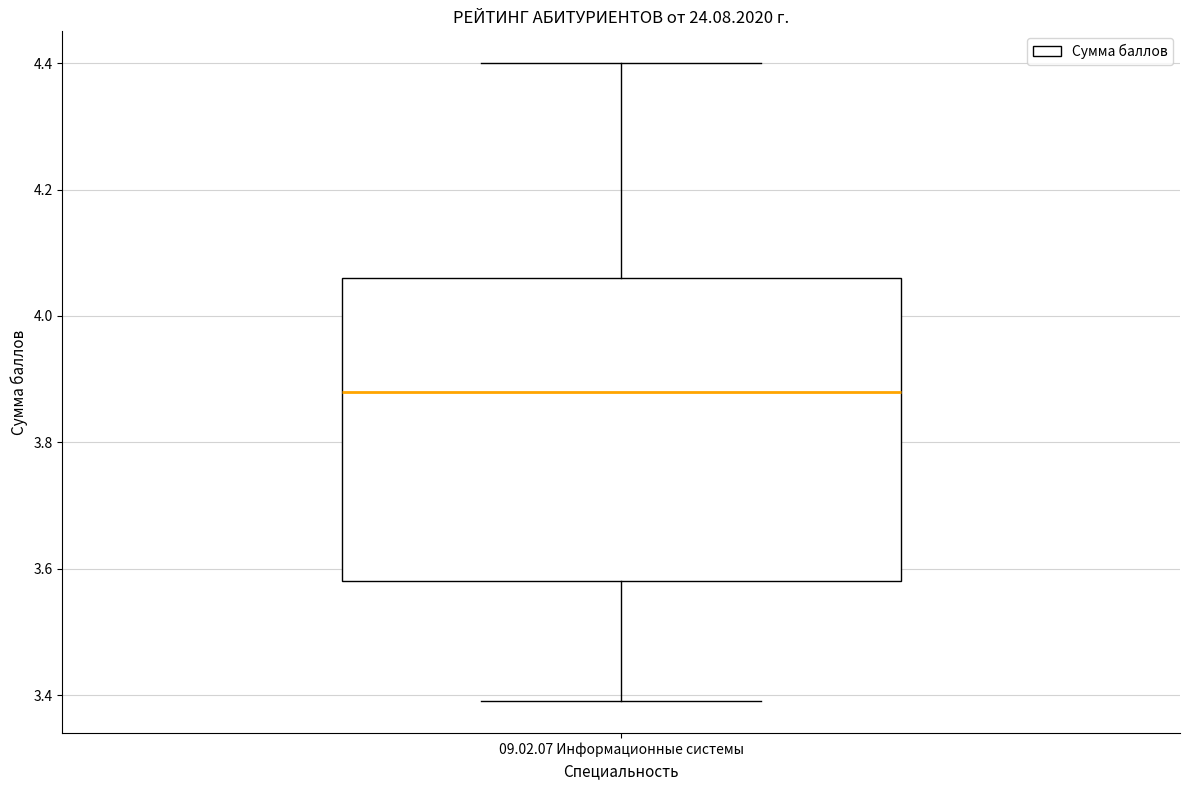

Transcribe this box plot: give where the median line is, the range the box spans, and where the two whiskers end, as read against the y-axis. The values are not printed on the chart, so give them approximately, as read against the axis.

median 3.88, box 3.58 to 4.06, whiskers 3.40 to 4.40